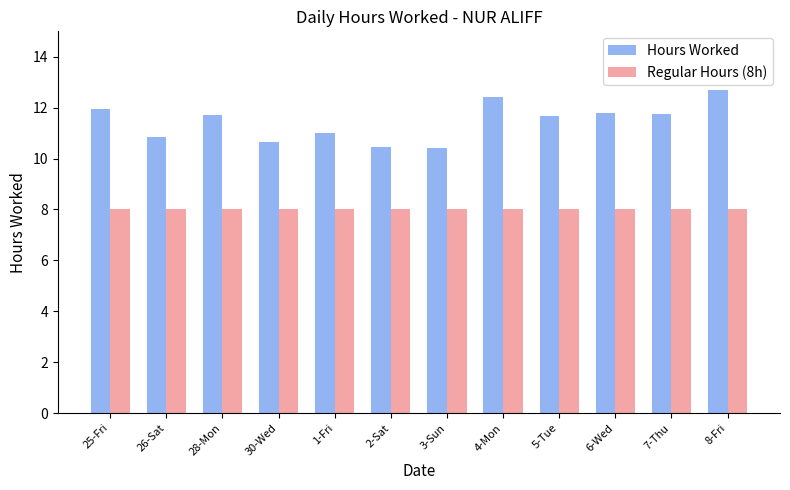

What is the difference between the maximum and minimum values in the Hours Worked series?

2.3